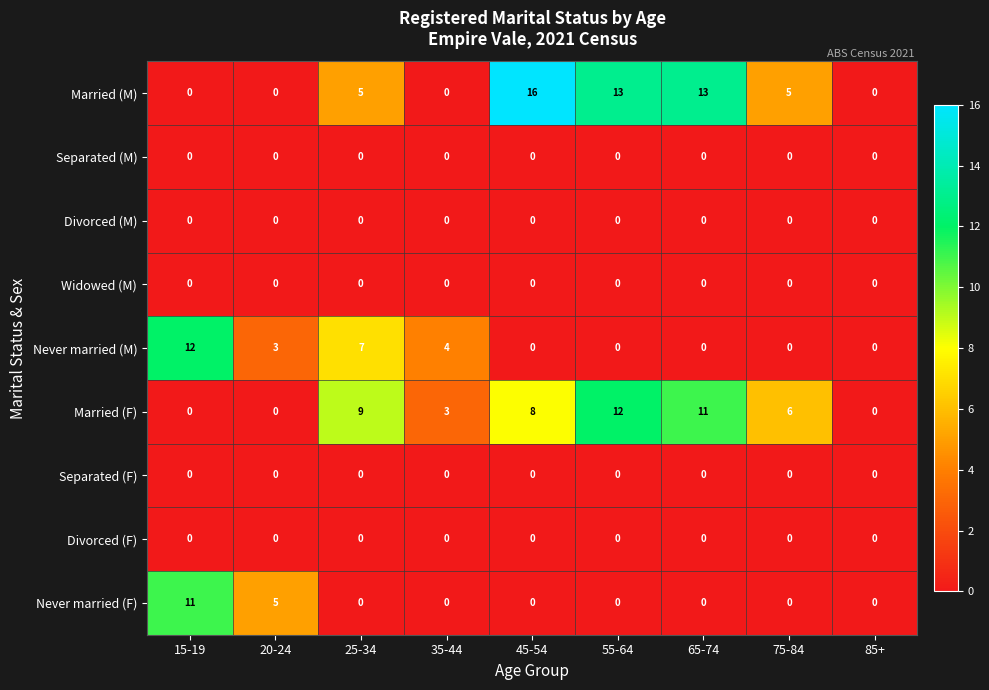

What is the total value across all series at 75-84?

11